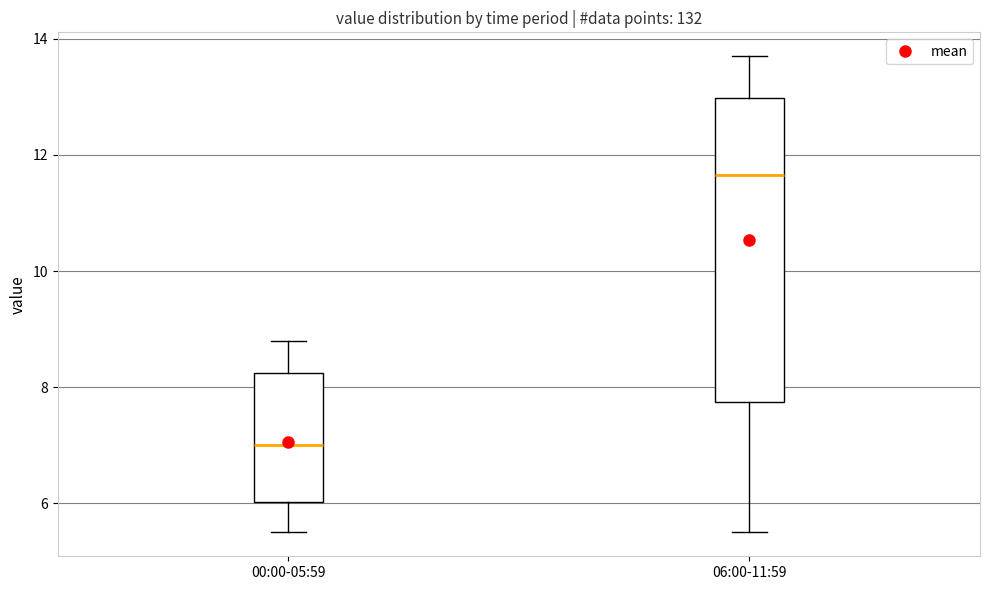

Where does the lower whisker of the box for 06:00-11:59 end on the y-axis? The values are not printed on the chart, so give them approximately, as read against the axis.

5.6